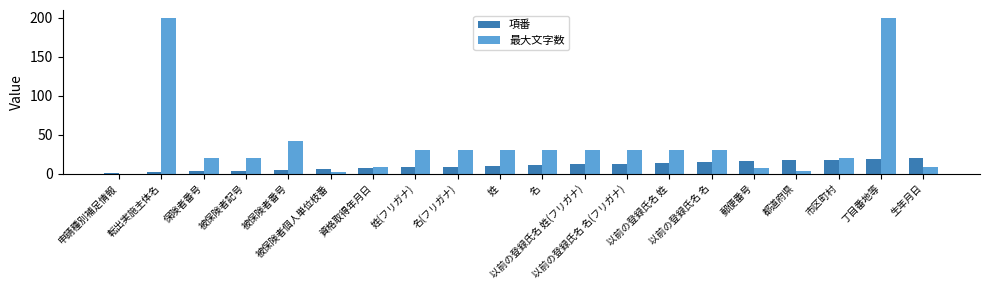

What is the sum of all 項番 values?

210